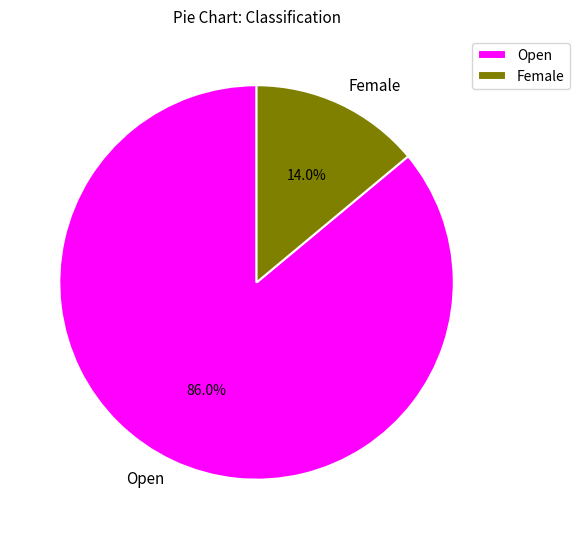

Count the number of slices in the pie.

2